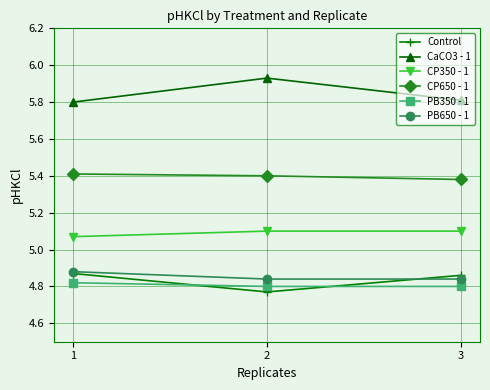

How many lines are shown in the chart?

6